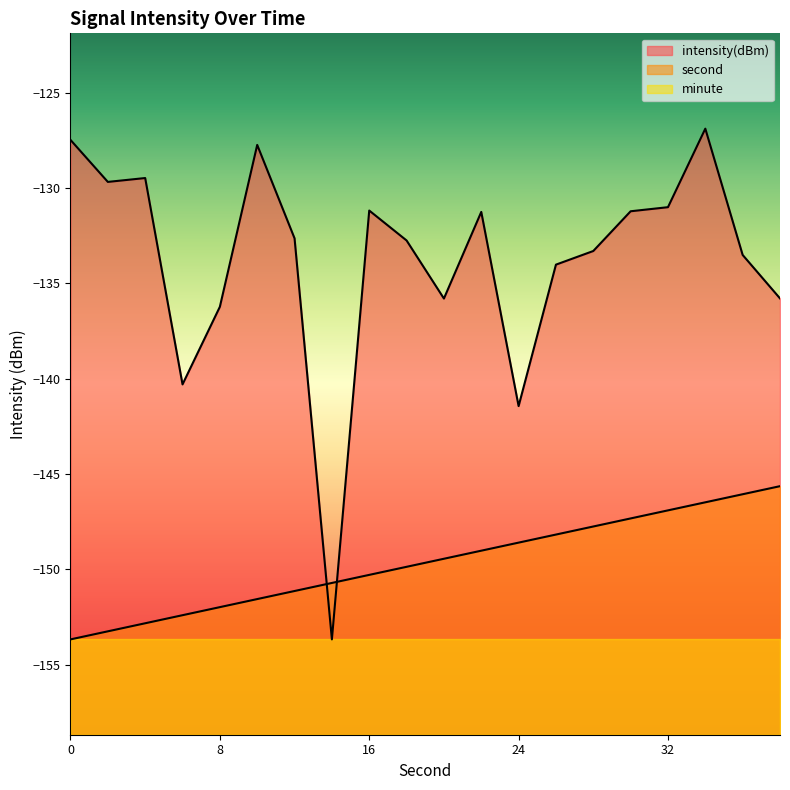

Which label corresponds to the largest value in the chart?

34